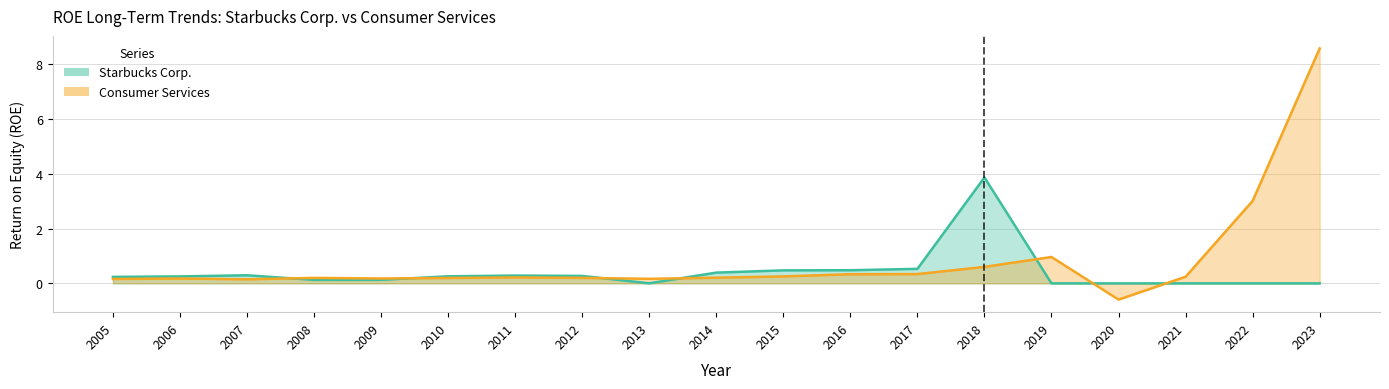

Which series has the widest spread of values?

Consumer Services